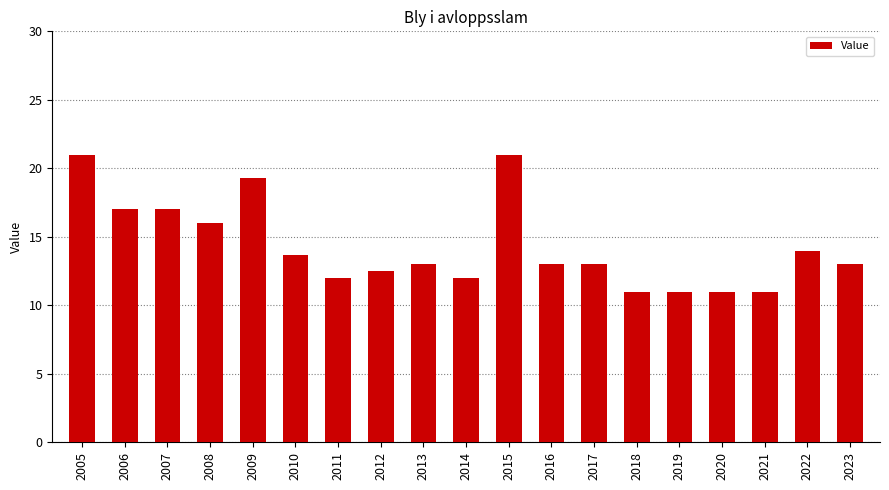

Is it true that the value at 2005 is 21.0?

True